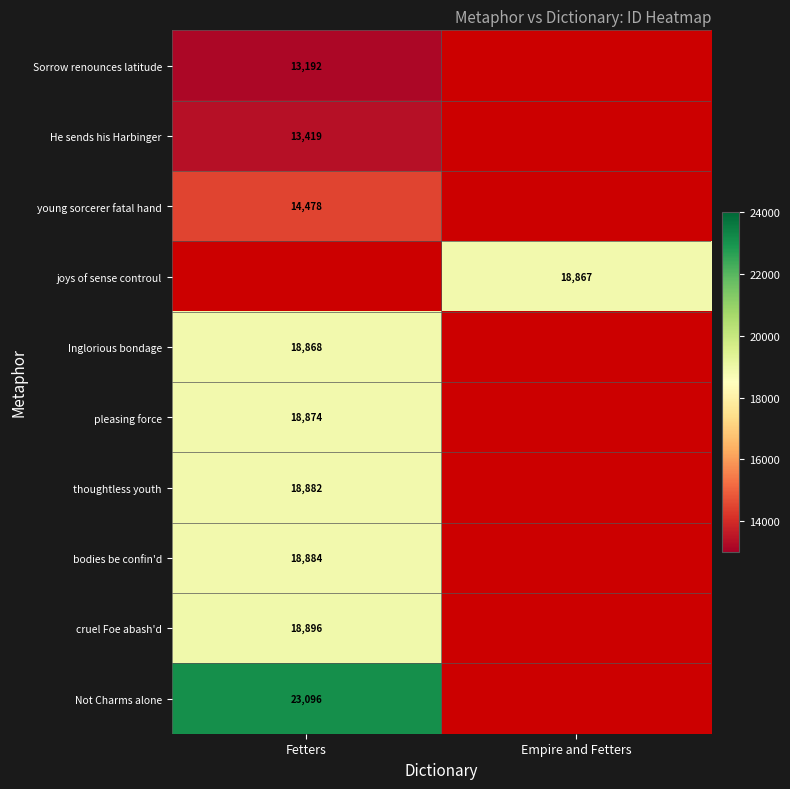

The value of joys of sense controul at Empire and Fetters is 18867. True or false?

True